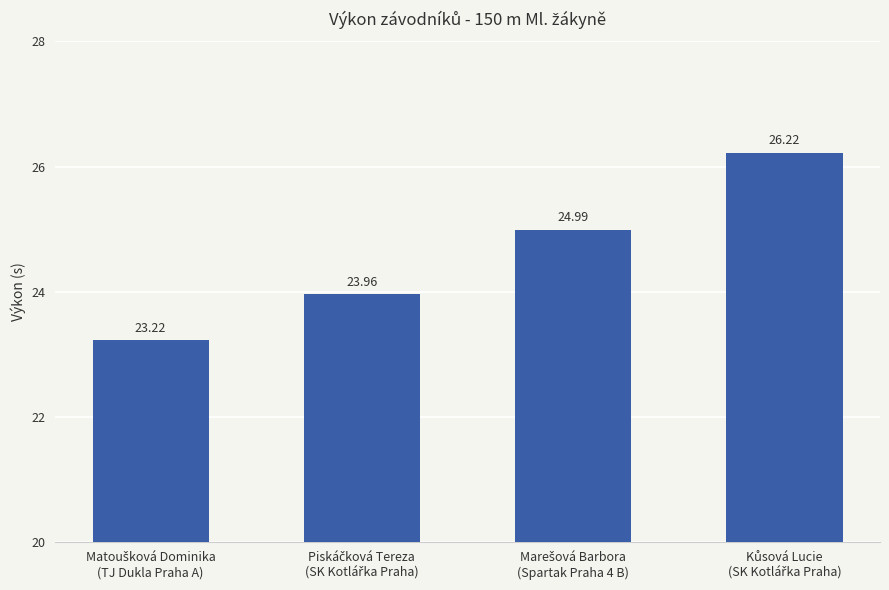

What is the difference between the maximum and minimum values?

3.0